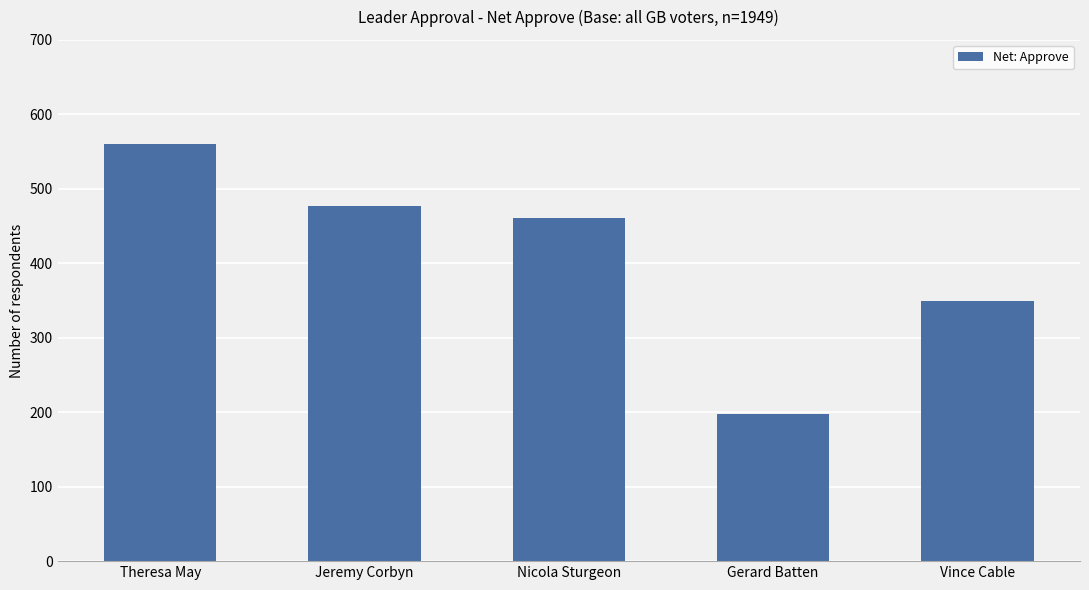

True or false: the data shows 129 at Vince Cable.

False